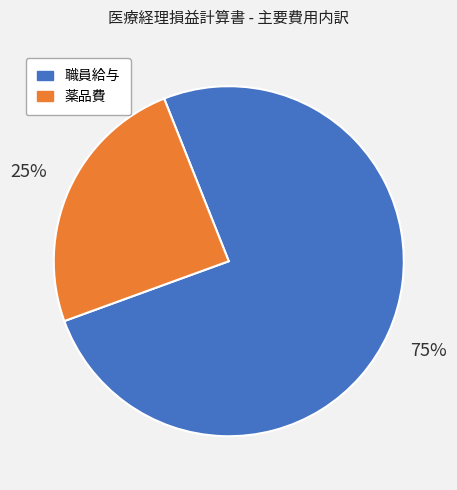

How many slices are in this pie chart?

2